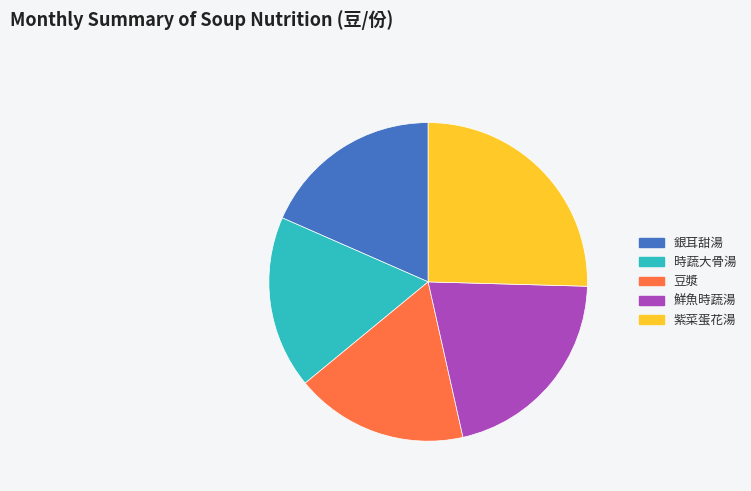

The 銀耳甜湯 slice represents 33% of the pie. True or false?

False